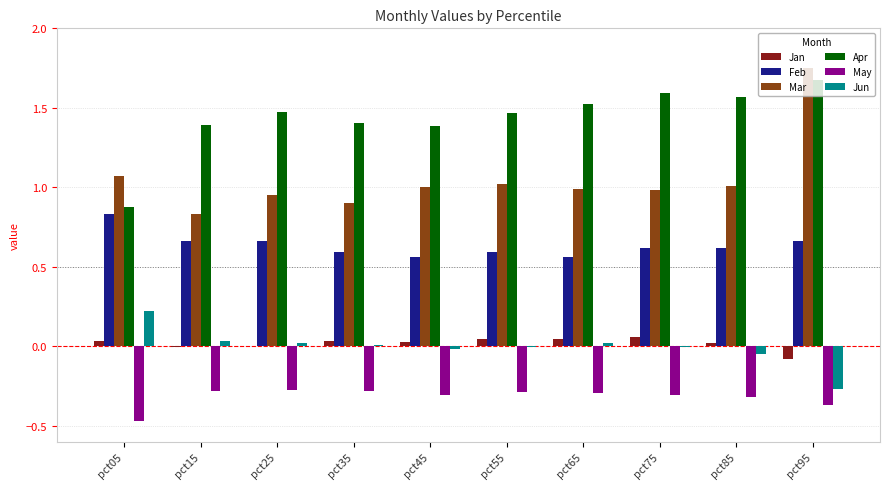

The value of May at pct55 is -0.5. True or false?

False